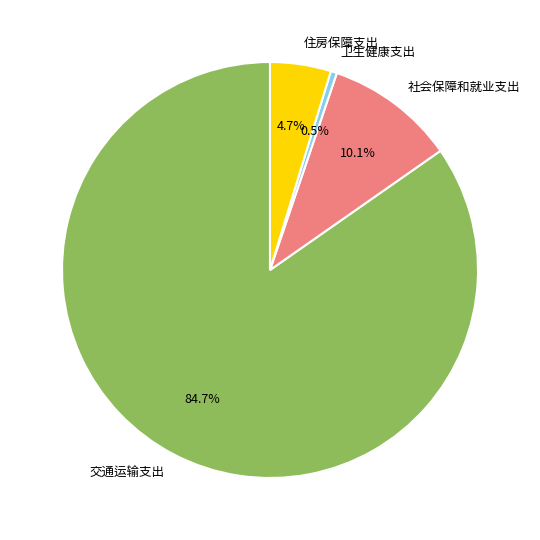

What is the largest slice in the pie chart?

交通运输支出